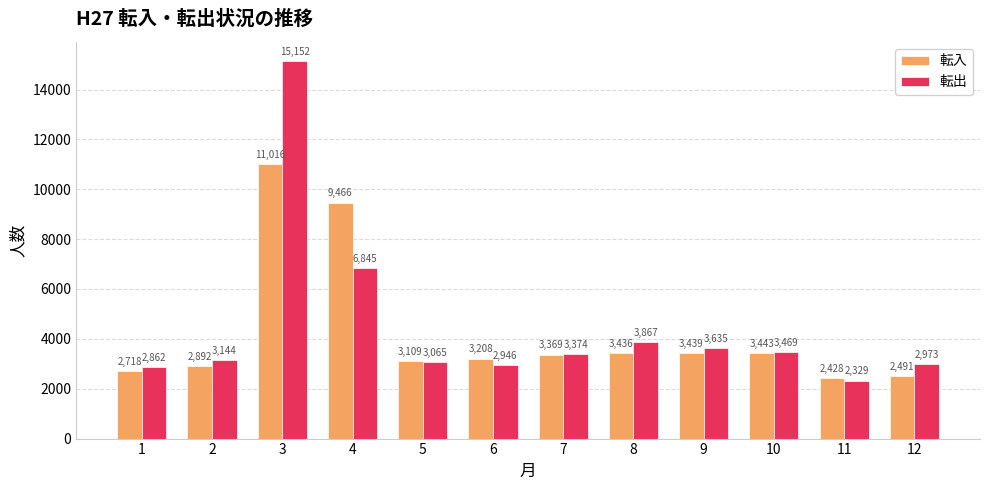

Rank the series at 12 from highest to lowest value.

転出, 転入